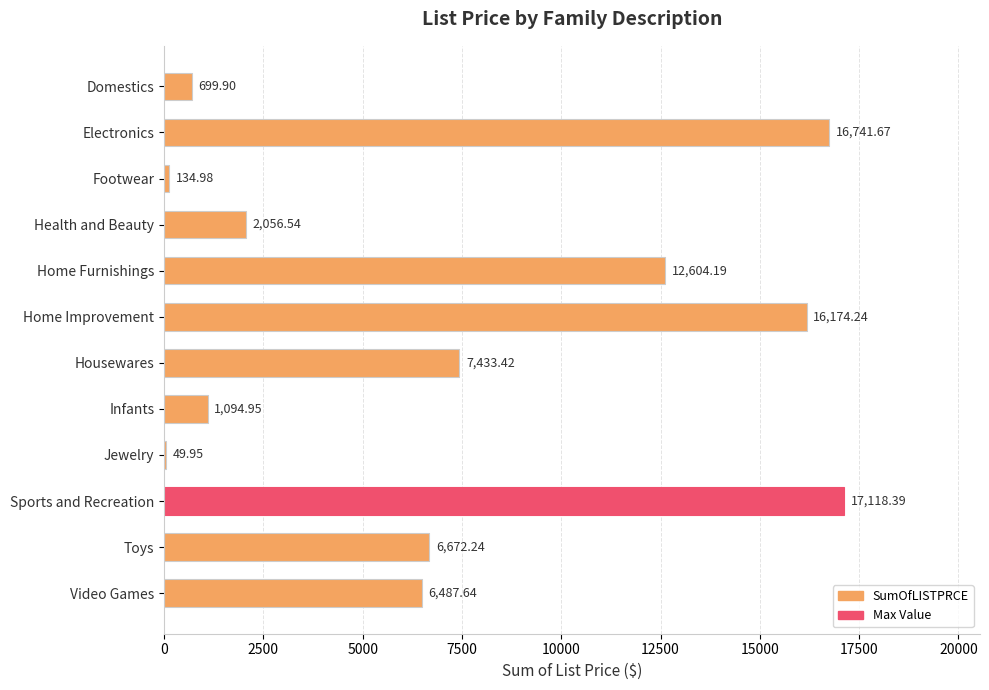

What is the sum of all values?

87268.1